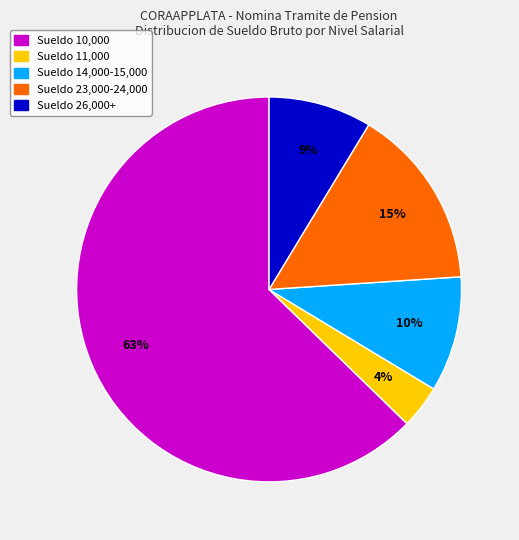

Is there any slice that represents more than half of the pie?

Yes